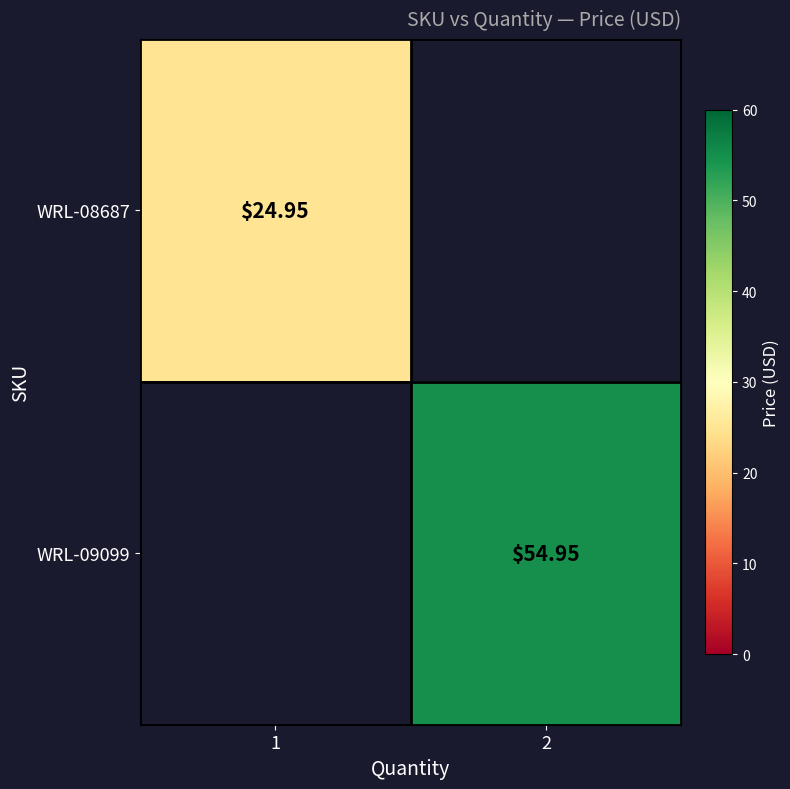

What is the approximate value of WRL-08687 at 1?

24.9